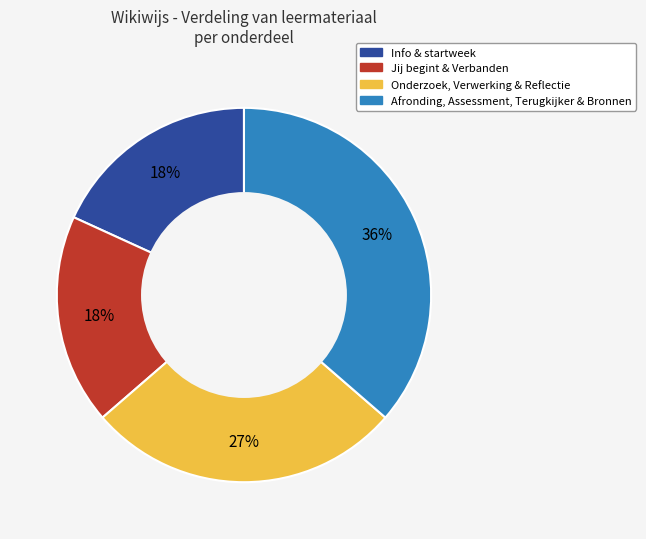

Is there any slice that represents more than half of the pie?

No